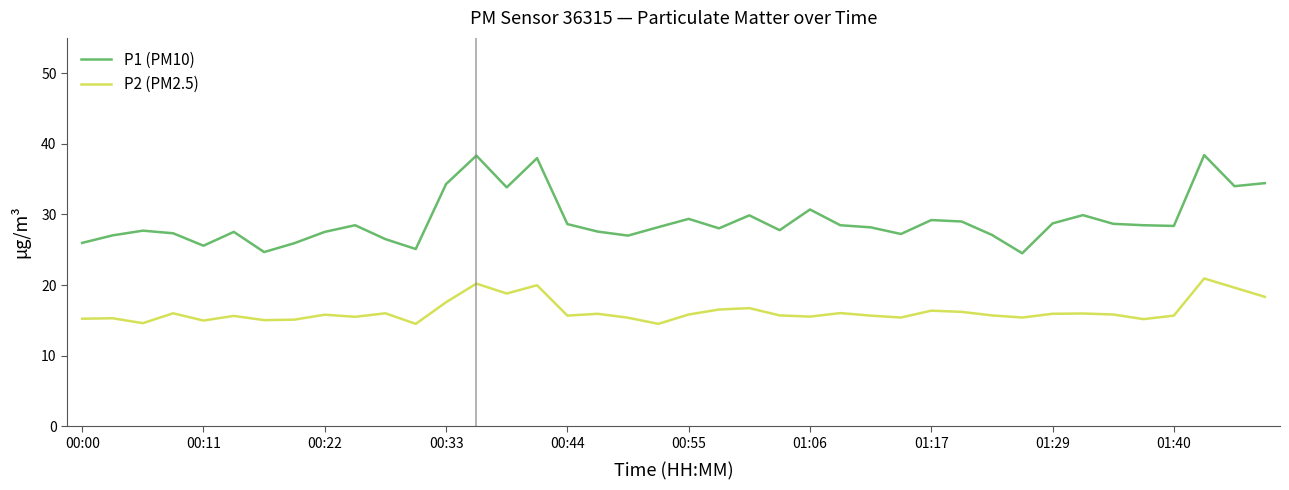

What is the difference between the maximum and second lowest values in the P1 (PM10) series?

13.7